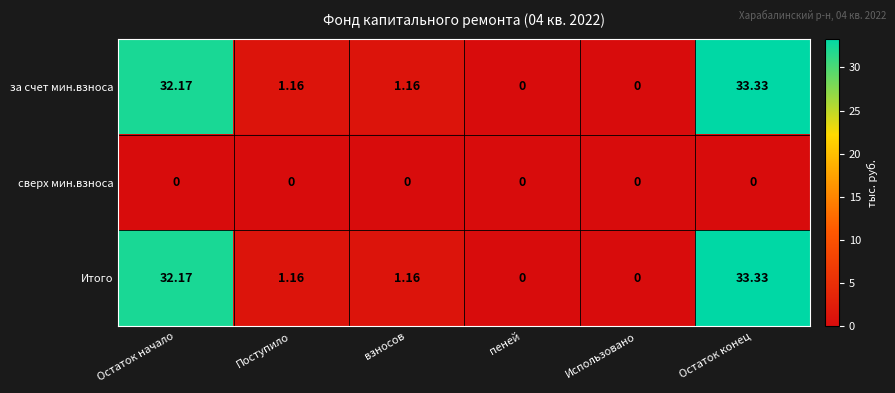

At how many categories does at least one series exceed 20?

2